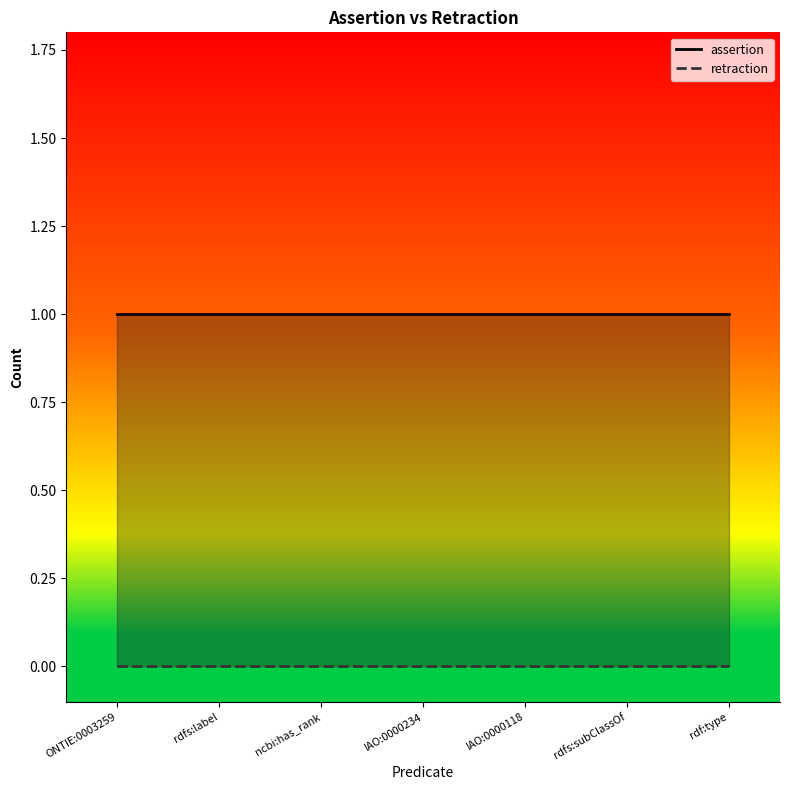

What is the sum of the assertion values at ncbi:has_rank and ONTIE:0003259?

2